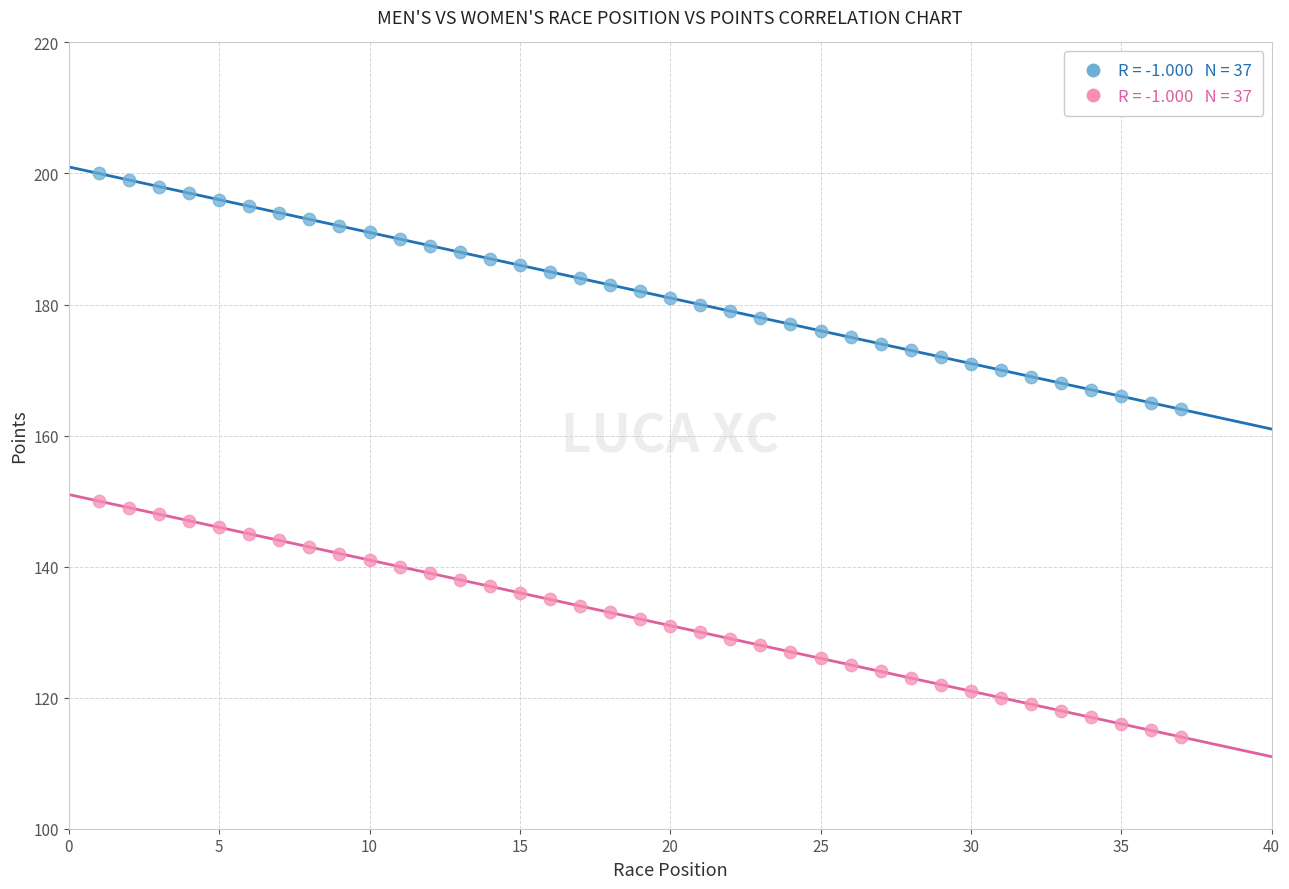

Across all data points, what is the range of X values (max minus min)?

36